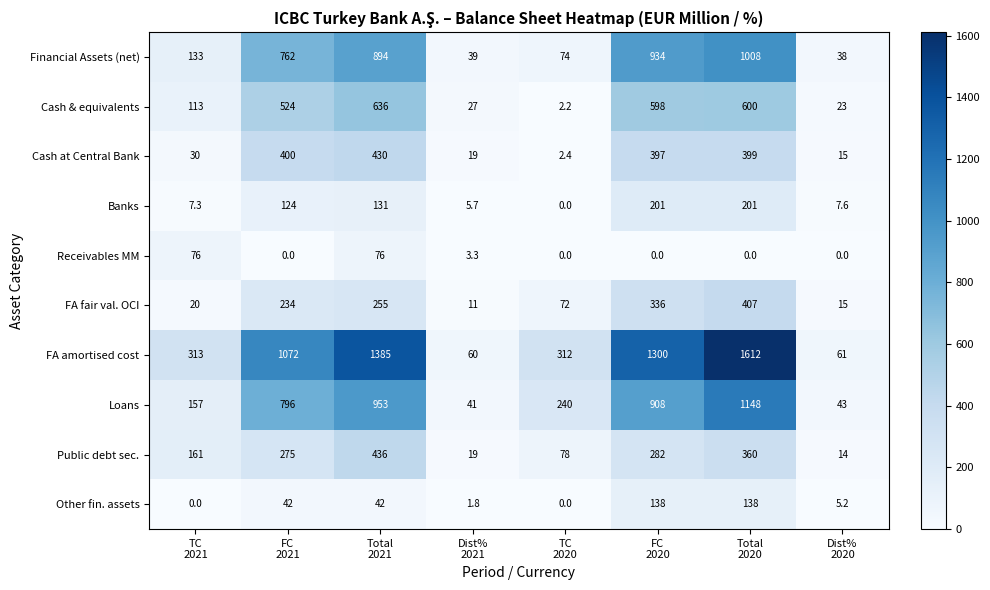

Which series has the largest range (max minus min)?

FA amortised cost